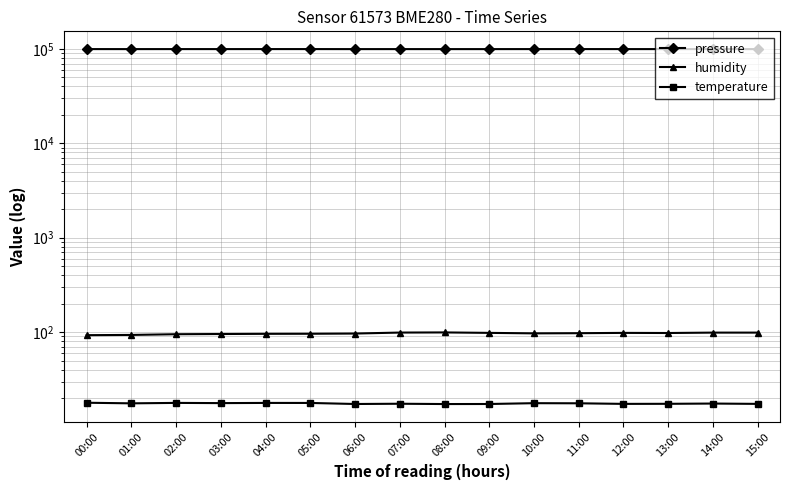

Is it true that humidity equals 96.2 at 05:00?

True